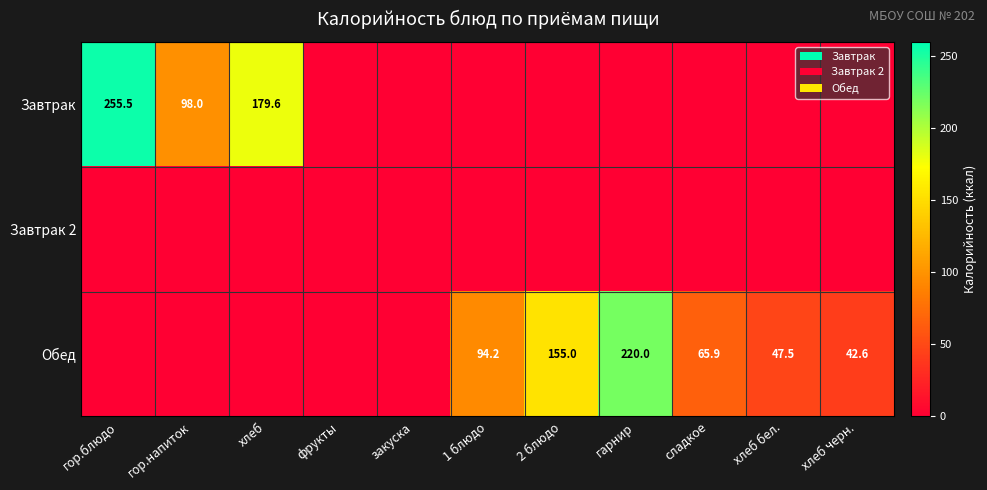

The value of Обед at хлеб бел. is 71.7. True or false?

False